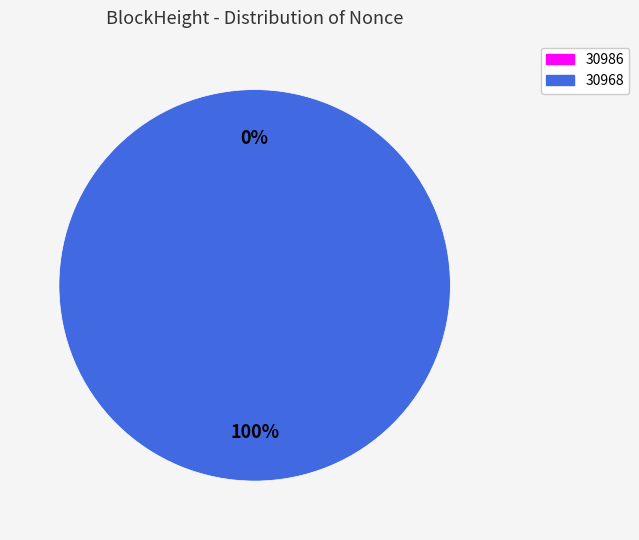

To the nearest percent, what is the difference between the 30986 and 30968 slice percentages?

100%